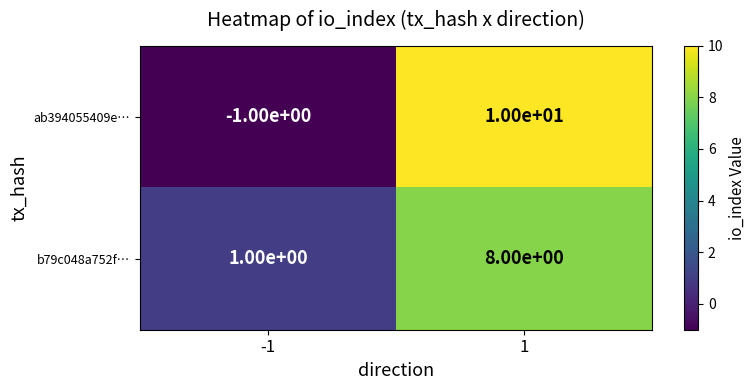

What is the highest value of the b79c048a752f… series?

8